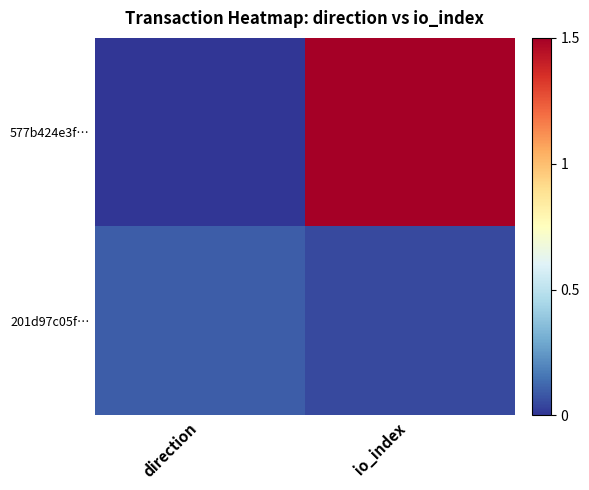

Which series has the widest spread of values?

577b424e3f…